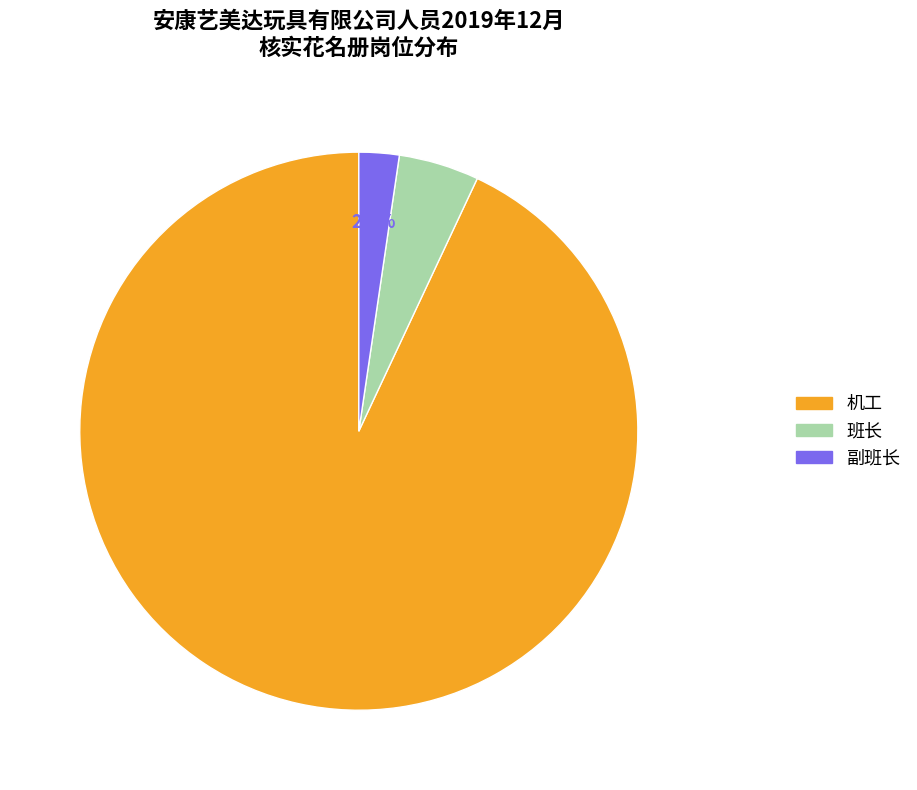

How many segments does this pie chart have?

3